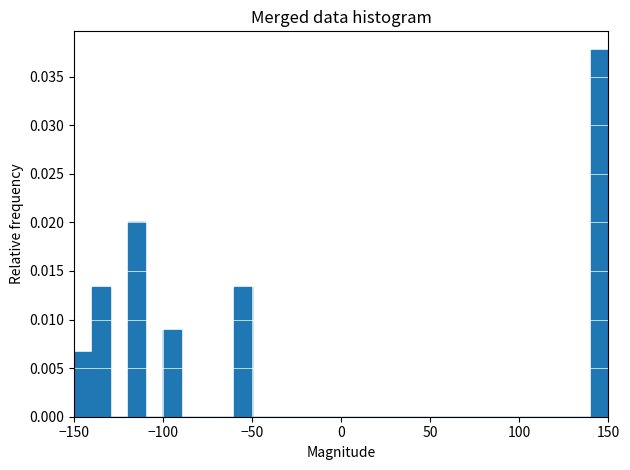

Read against the x-axis, roughly where is the centre of the tallest bar?

145